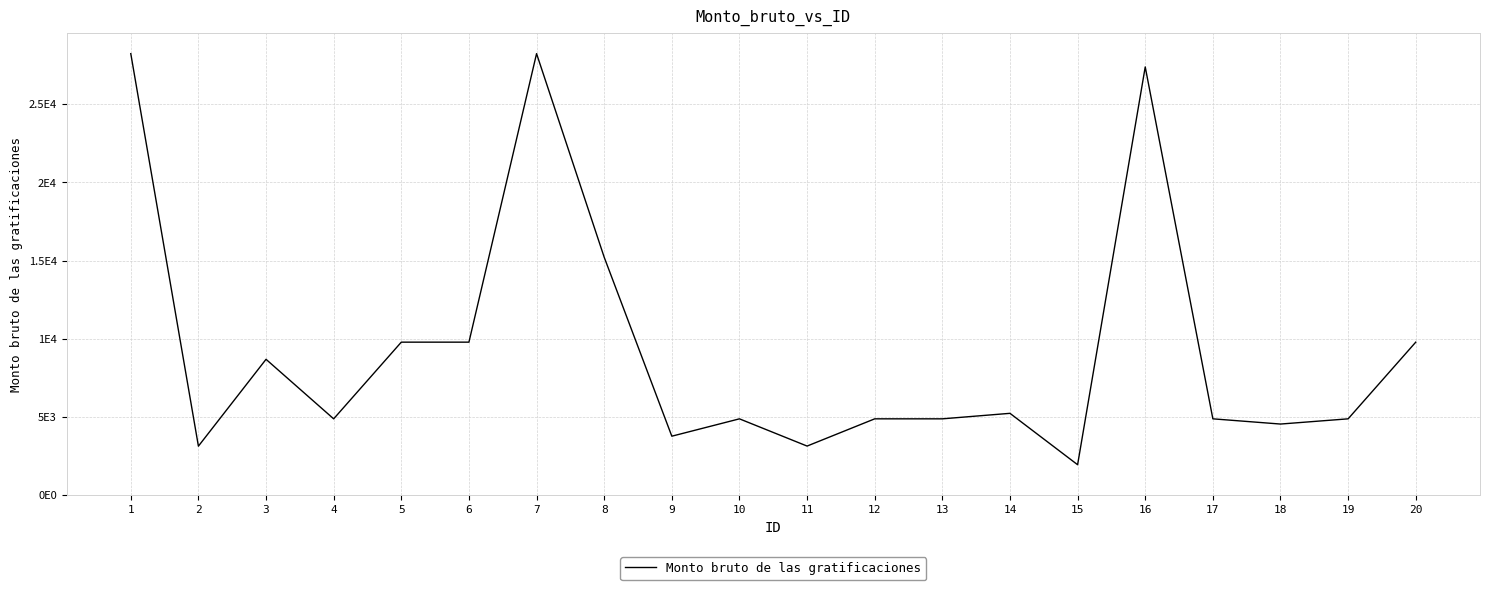

Does the chart display data point markers on the line(s)?

No